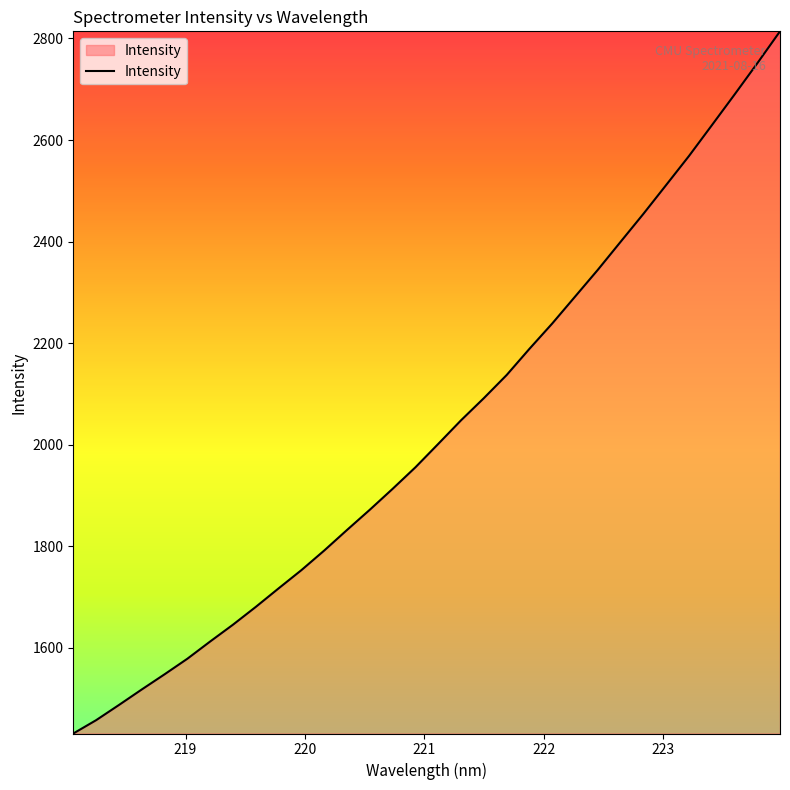

What is the greatest value displayed?

2814.0